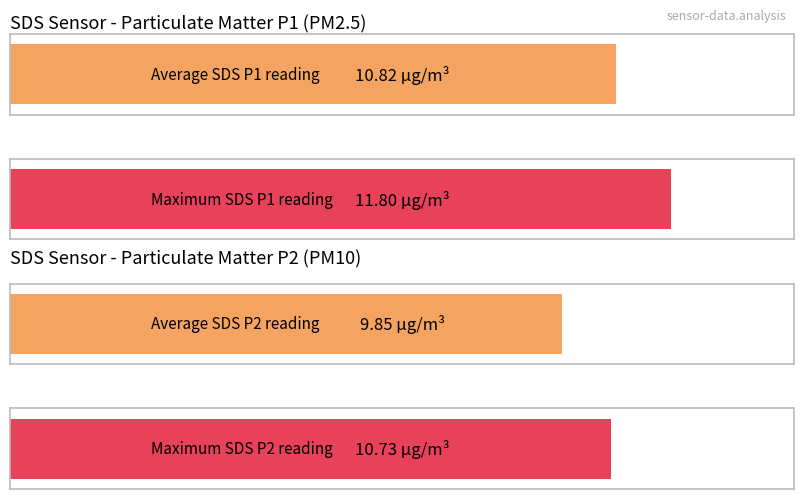

Count the number of data series in this chart.

2